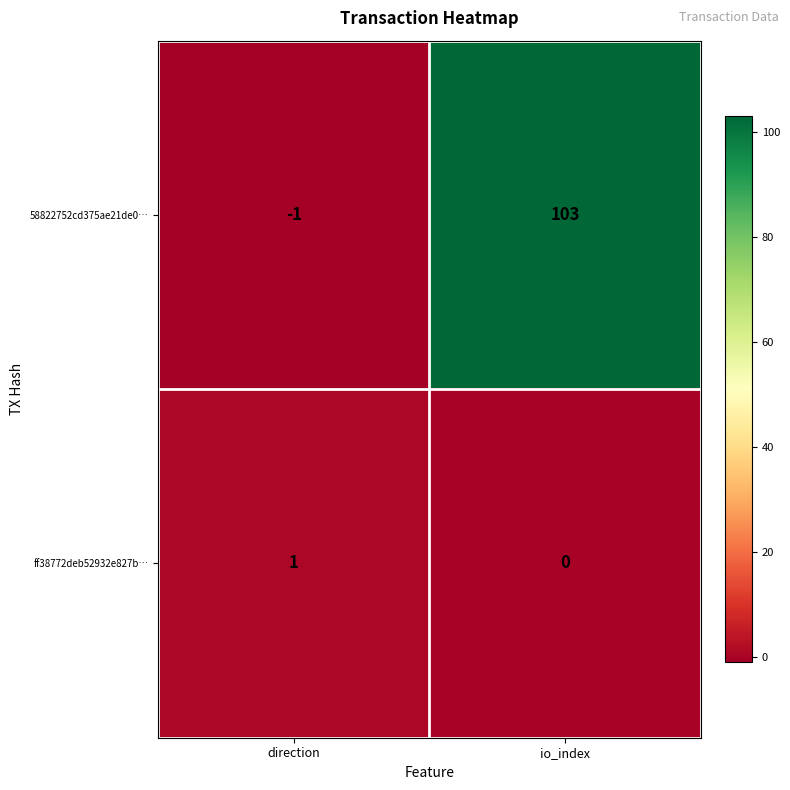

What is the average value of the 58822752cd375ae21de0… series?

51